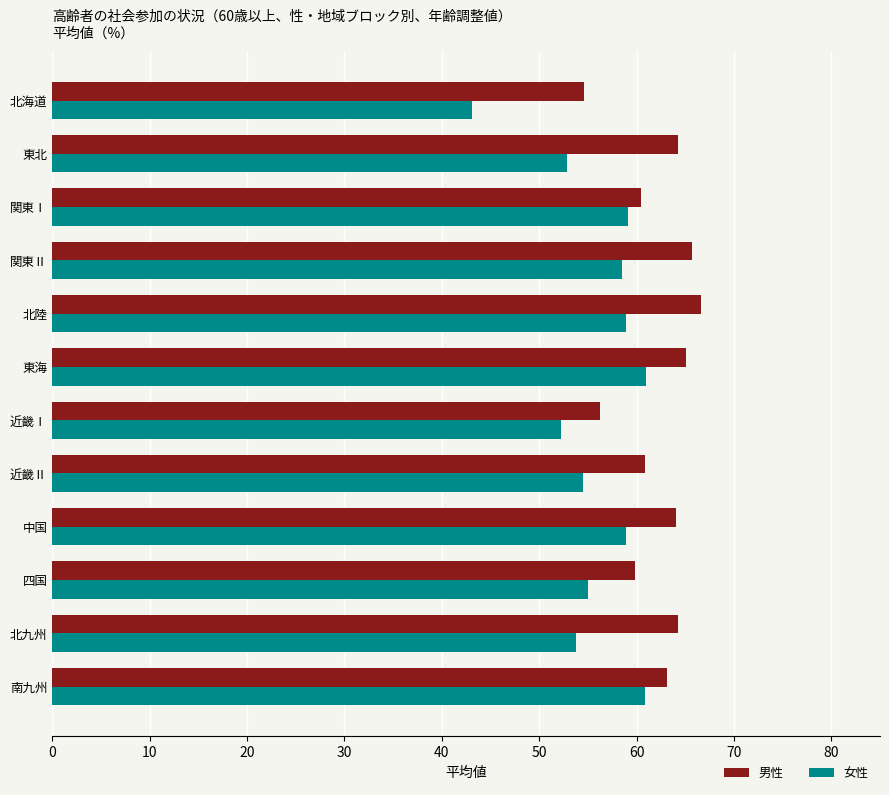

Read the 男性 value at 四国.

59.8